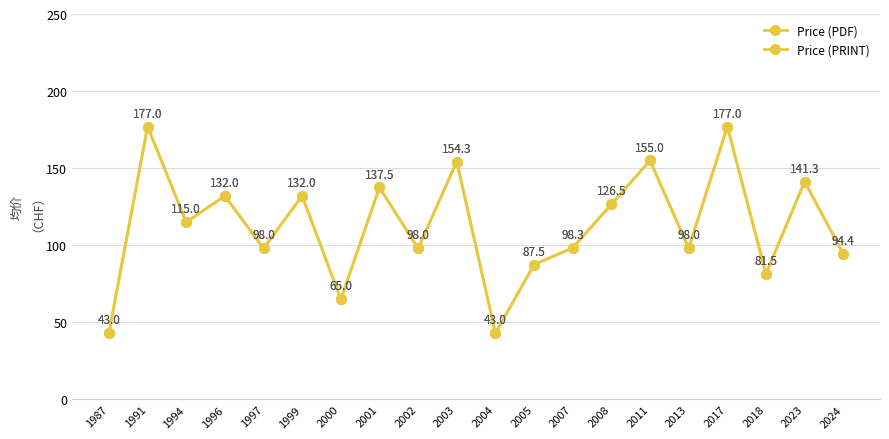

Between 1987 and 1994, which is larger?

1994